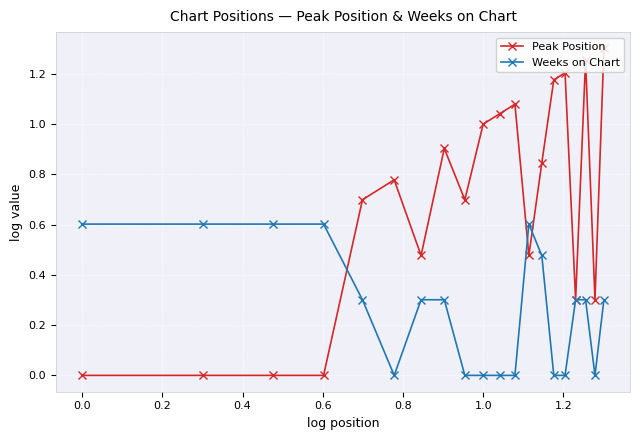

True or false: Peak Position has more than 0 interior local peaks.

True